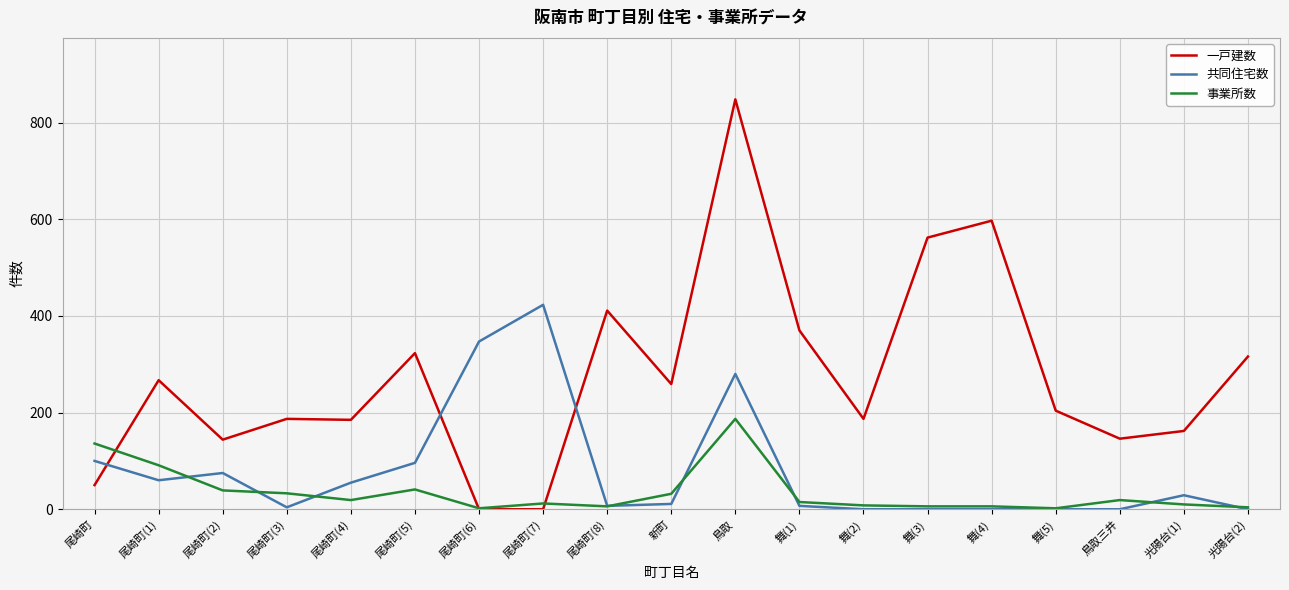

What is the sum of the 一戸建数 values at 鳥取 and 舞(5)?

1052